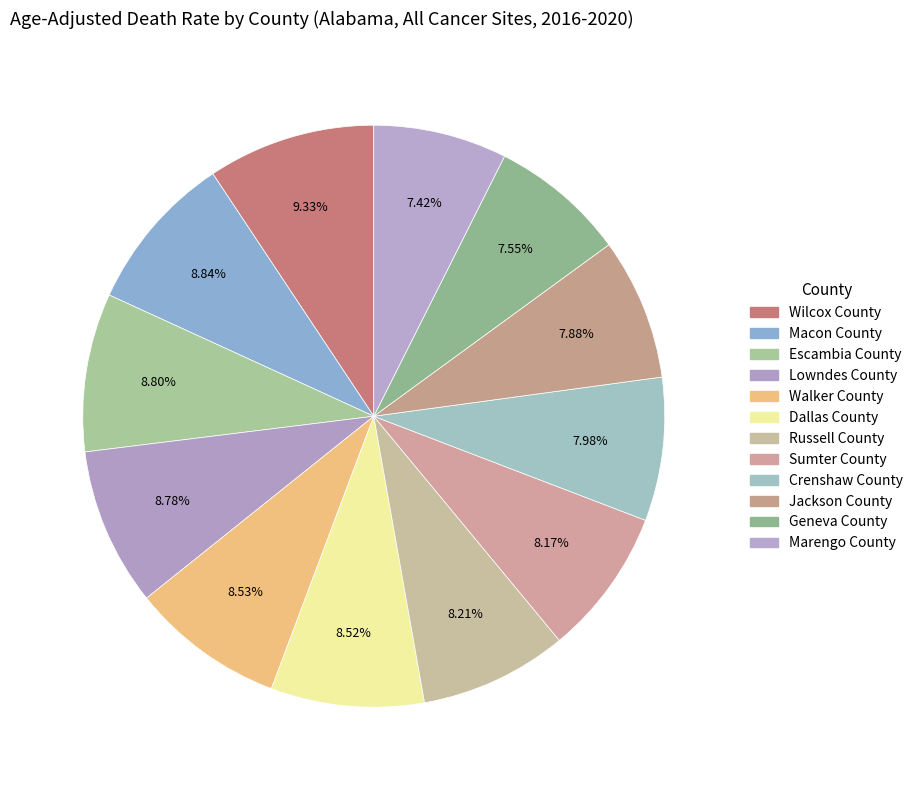

How many segments does this pie chart have?

12